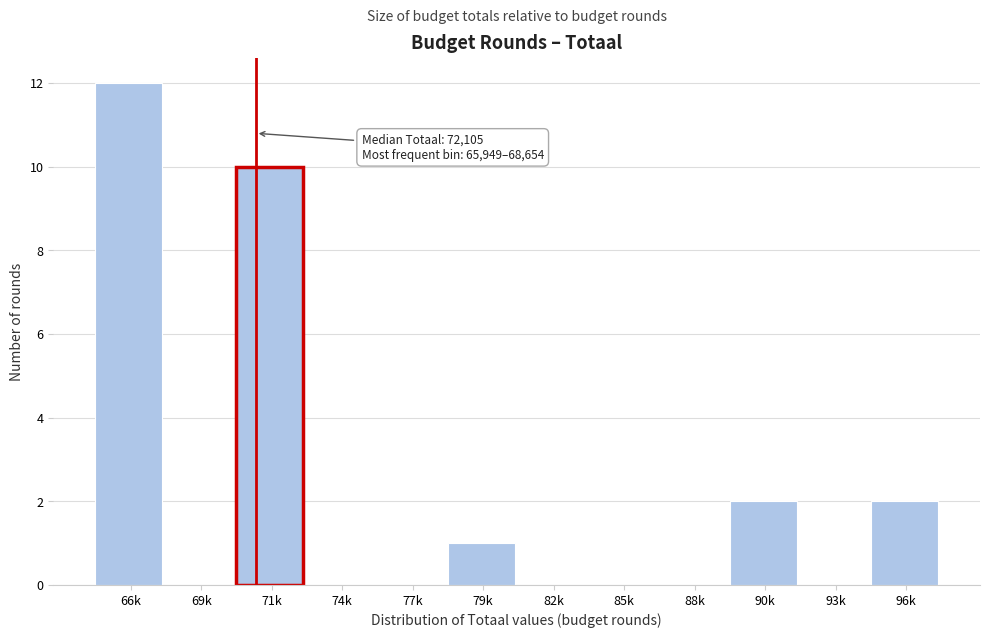

Reading left to right, extract all data points from this chart.

66k=12	69k=0	71k=10	74k=0	77k=0	79k=1	82k=0	85k=0	88k=0	90k=2	93k=0	96k=2